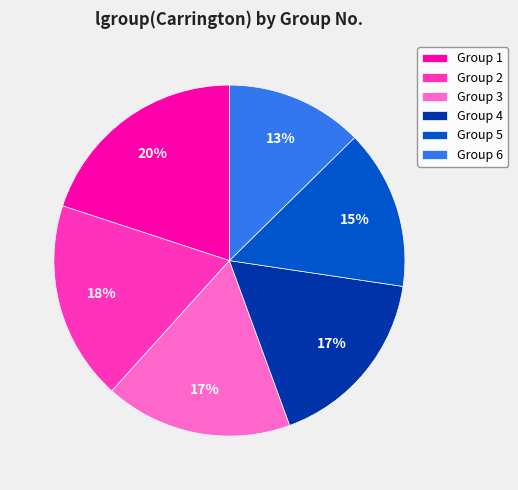

Does any single category account for the majority?

No